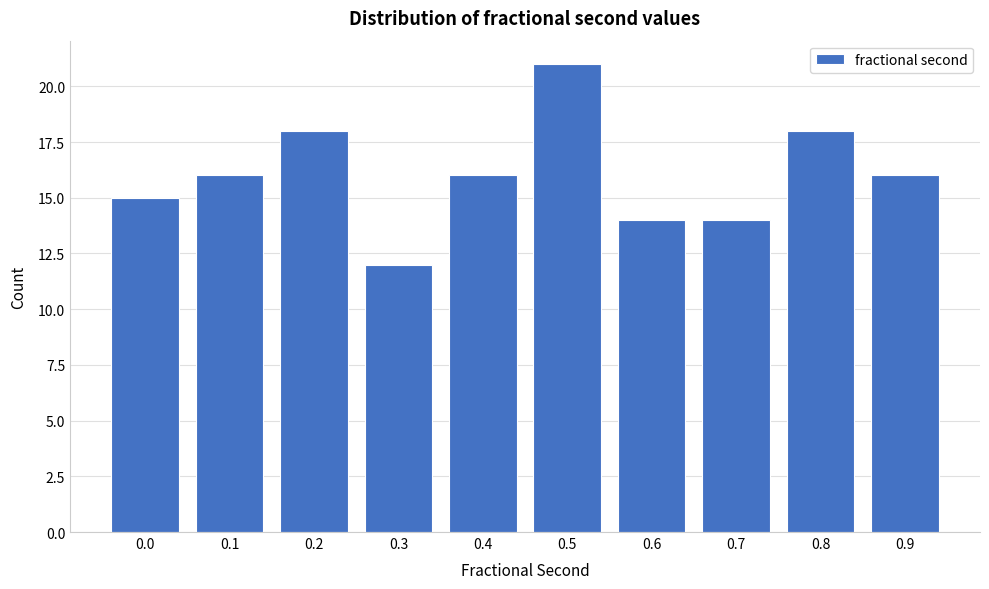

Reading left to right, extract all data points from this chart.

15	16	18	12	16	21	14	14	18	16